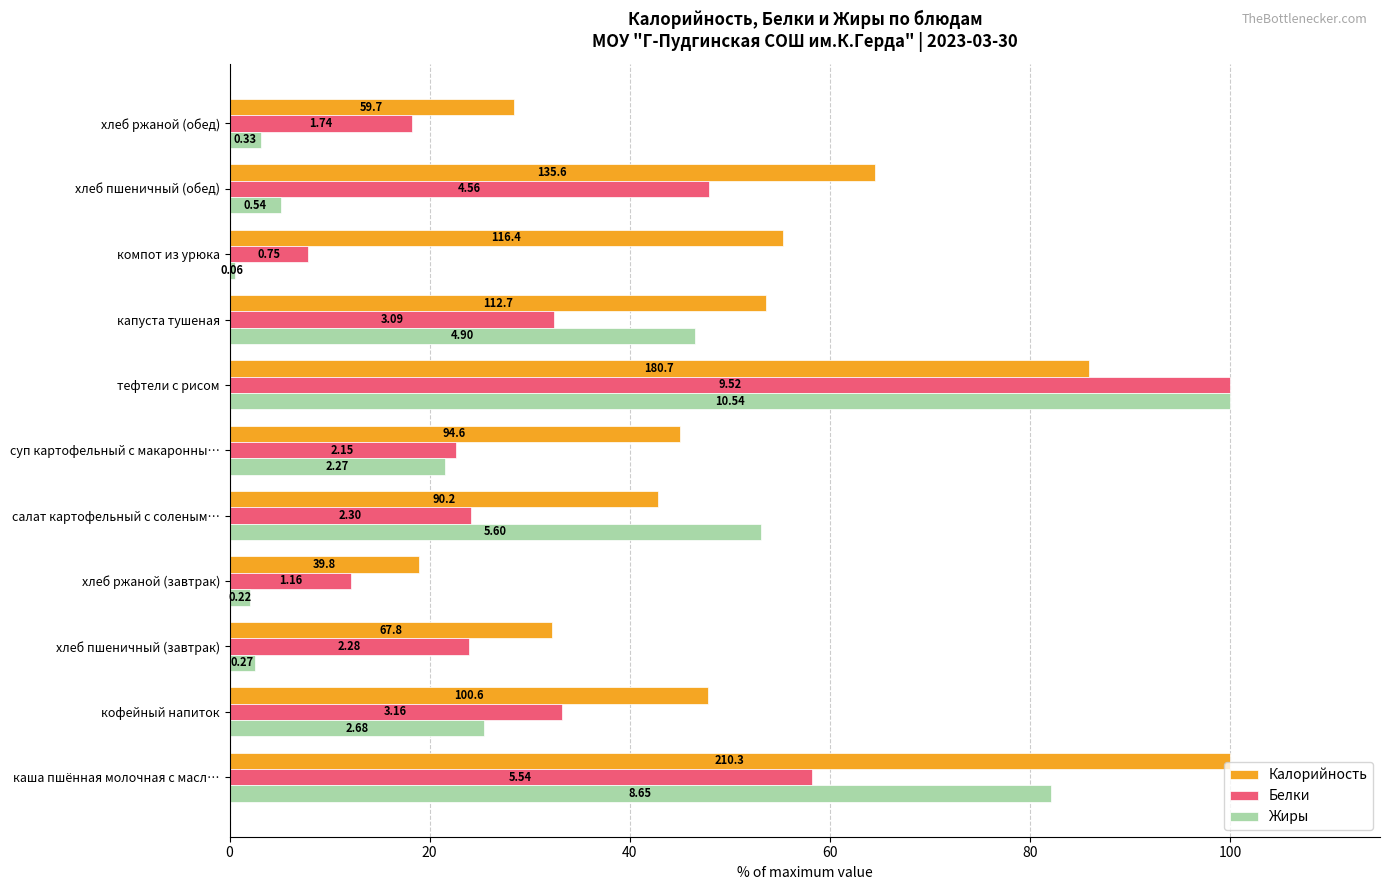

What are all the series names shown in the legend?

Калорийность, Белки, Жиры